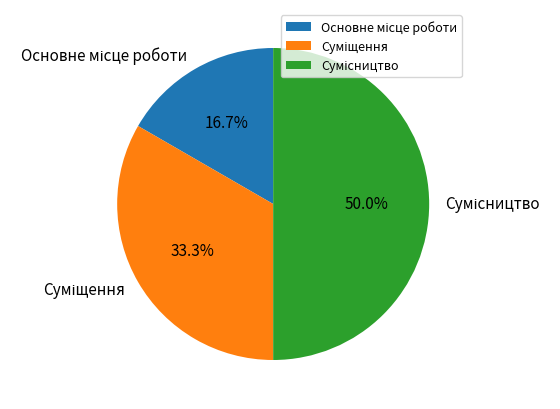

The Основне місце роботи slice represents 23% of the pie. True or false?

False